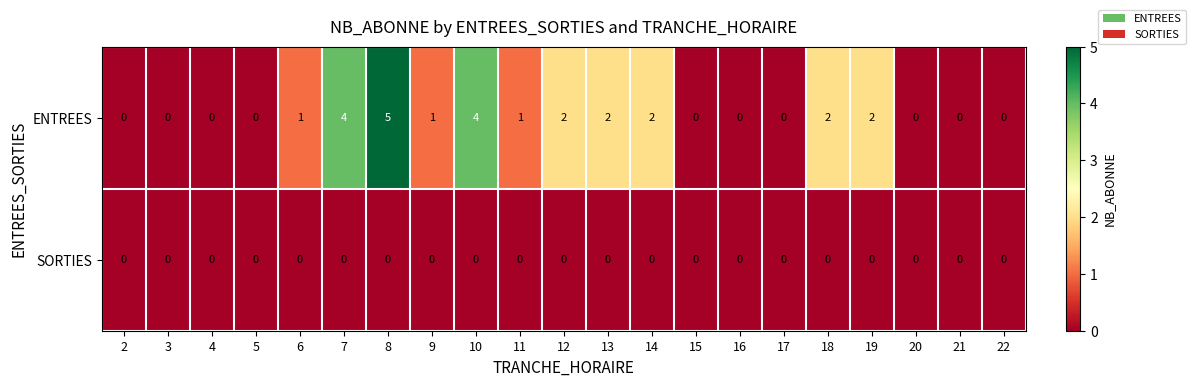

Which series has the largest range (max minus min)?

ENTREES